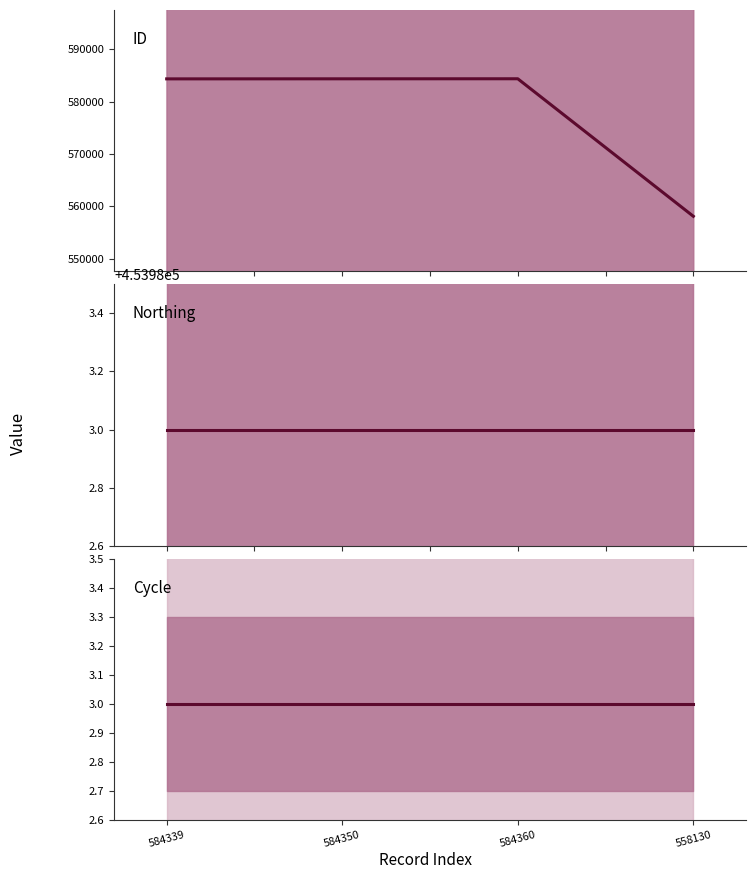

What are all the series names shown in the legend?

ID, Northing, Cycle